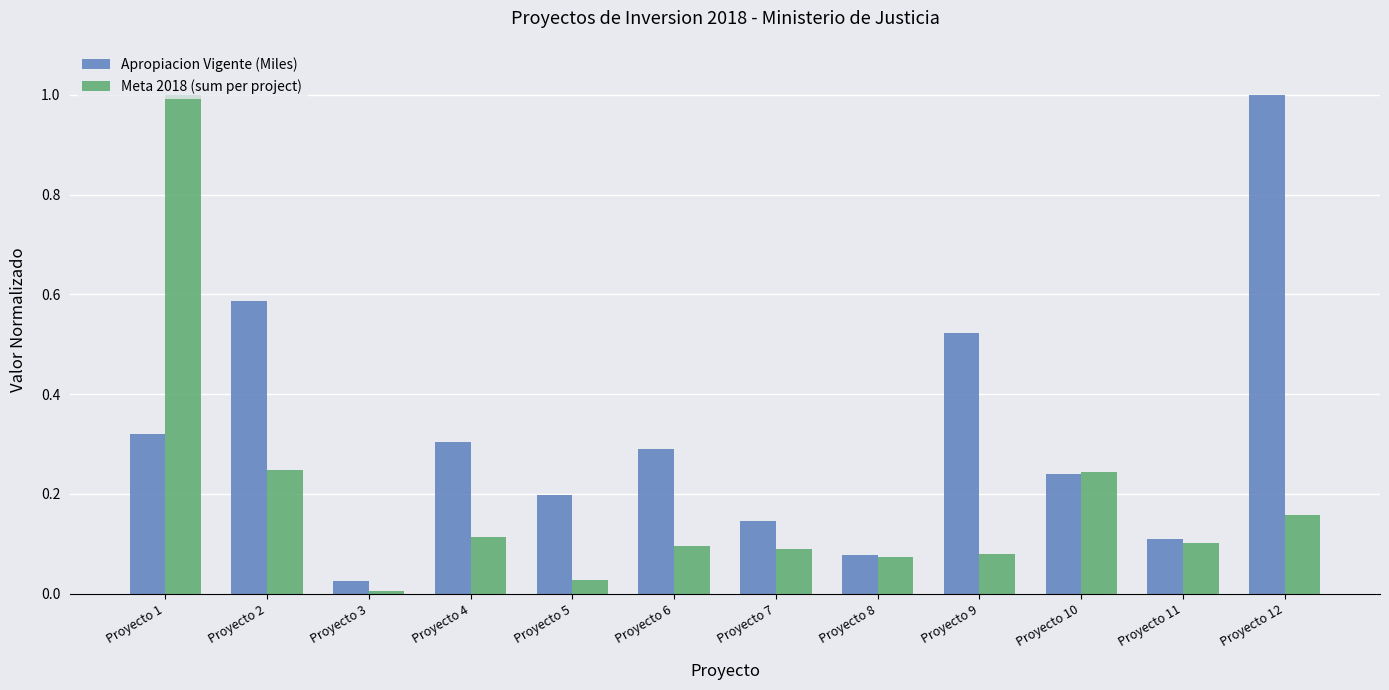

What is the sum of the Apropiacion Vigente (Miles) values at Proyecto 12 and Proyecto 10?

1.2